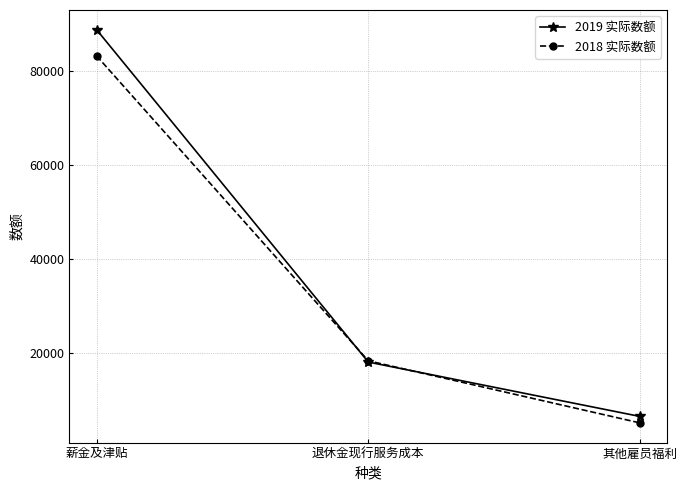

What are all the series names shown in the legend?

2019 实际数额, 2018 实际数额